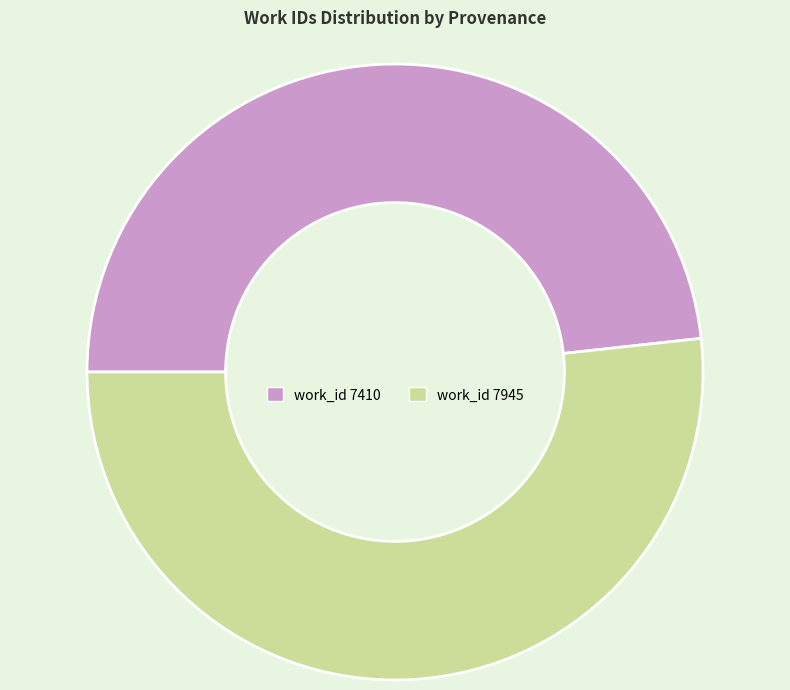

Is it true that work_id 7410 is 48% of the pie?

True